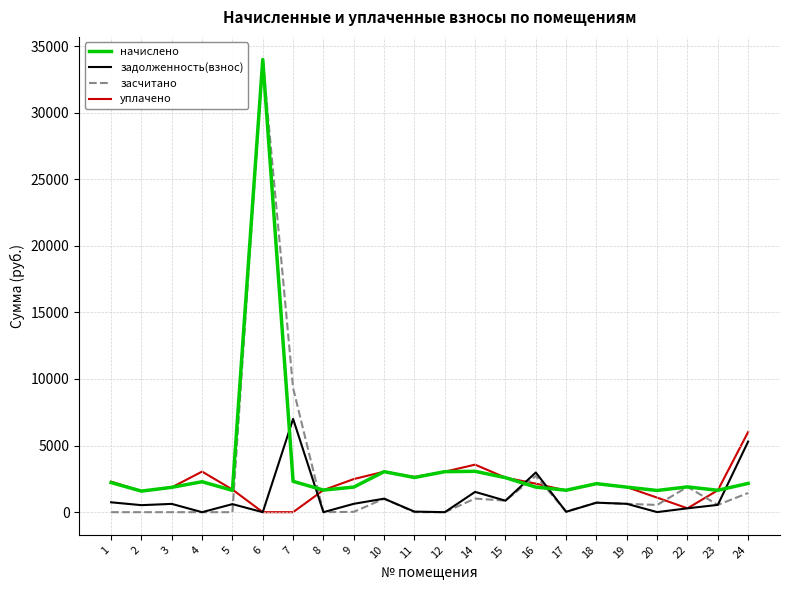

Between which two adjacent categories do задолженность(взнос) and начислено first intersect?

6 and 7